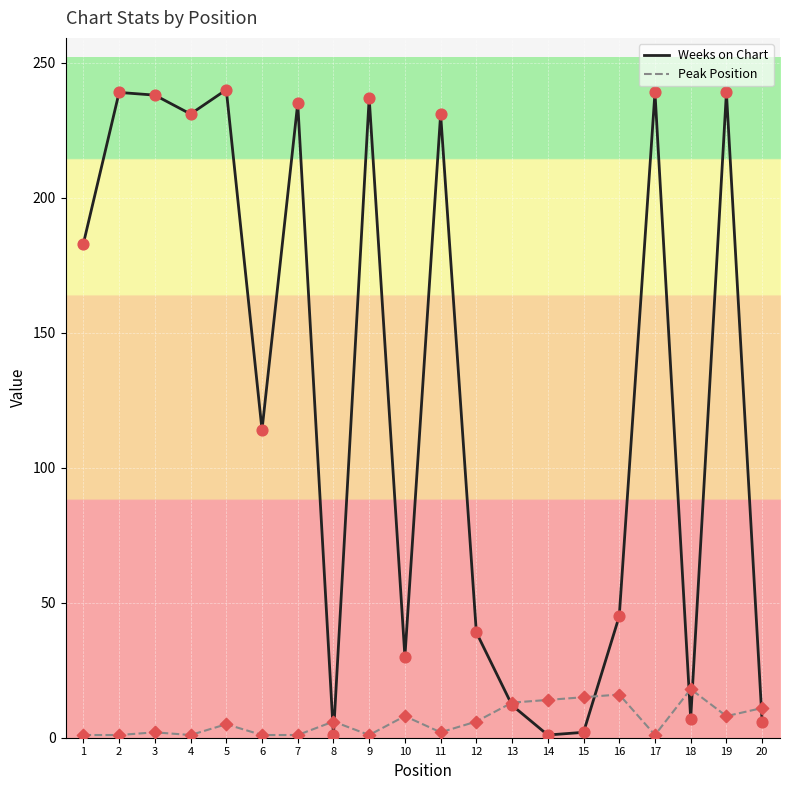

Which series has the largest range (max minus min)?

Weeks on Chart